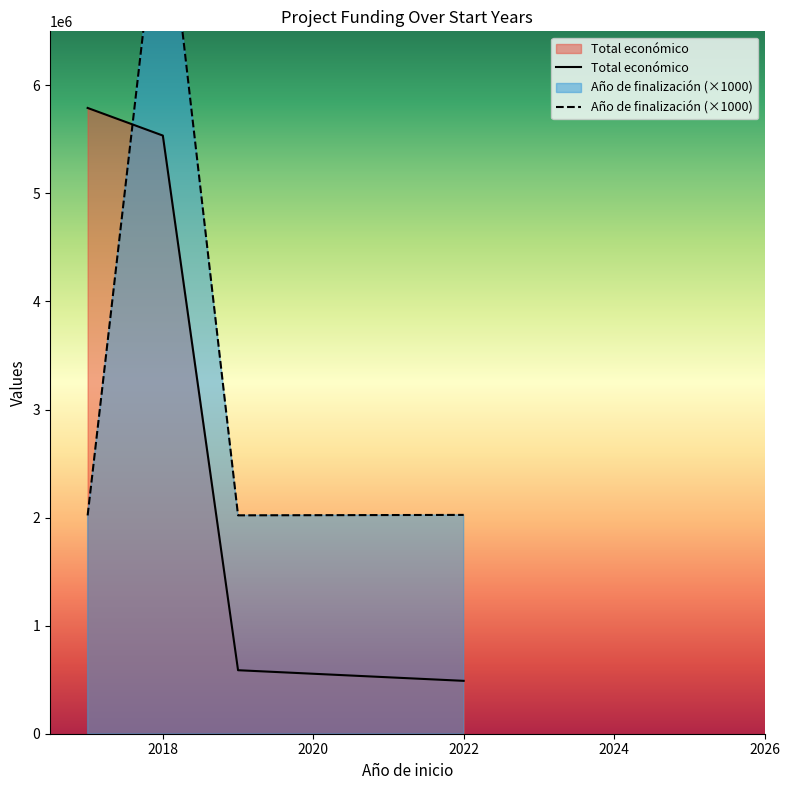

Between 2017 and 2018, which is larger?

2017